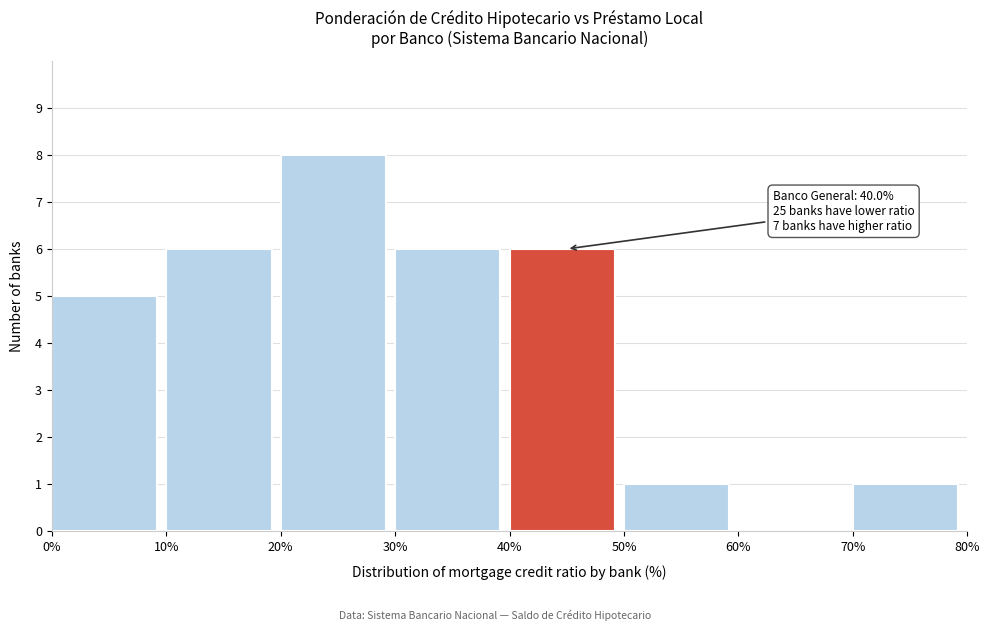

Over which range of the x-axis is the bar tallest?

20% to 30%